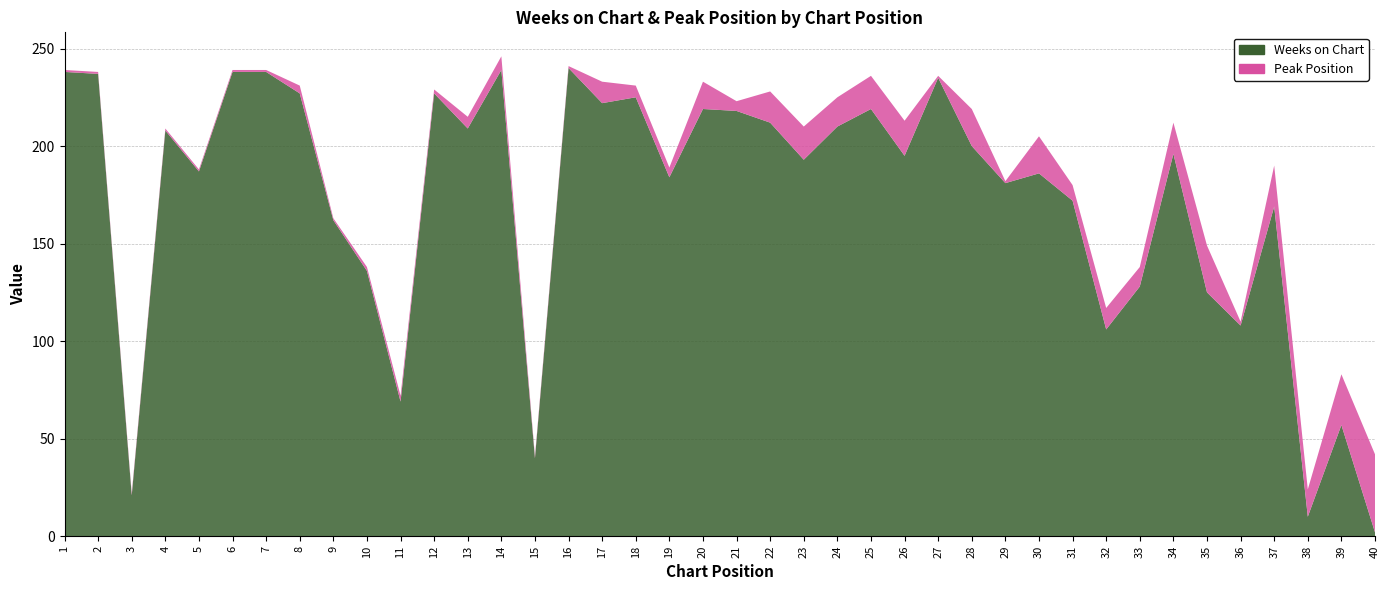

Reading left to right, extract all data points from this chart.

Weeks on Chart: 1=238	2=237	3=21	4=208	5=187	6=238	7=238	8=227	9=162	10=136	11=69	12=227	13=209	14=239	15=40	16=240	17=222	18=225	19=184	20=219	21=218	22=212	23=193	24=210	25=219	26=195	27=235	28=200	29=181	30=186	31=172	32=106	33=128	34=196	35=125	36=108	37=169	38=10	39=57	40=2
Peak Position: 1=1	2=1	3=1	4=1	5=1	6=1	7=1	8=4	9=1	10=2	11=3	12=2	13=6	14=7	15=1	16=1	17=11	18=6	19=5	20=14	21=5	22=16	23=17	24=15	25=17	26=18	27=1	28=19	29=1	30=19	31=8	32=11	33=10	34=16	35=24	36=2	37=21	38=14	39=26	40=40